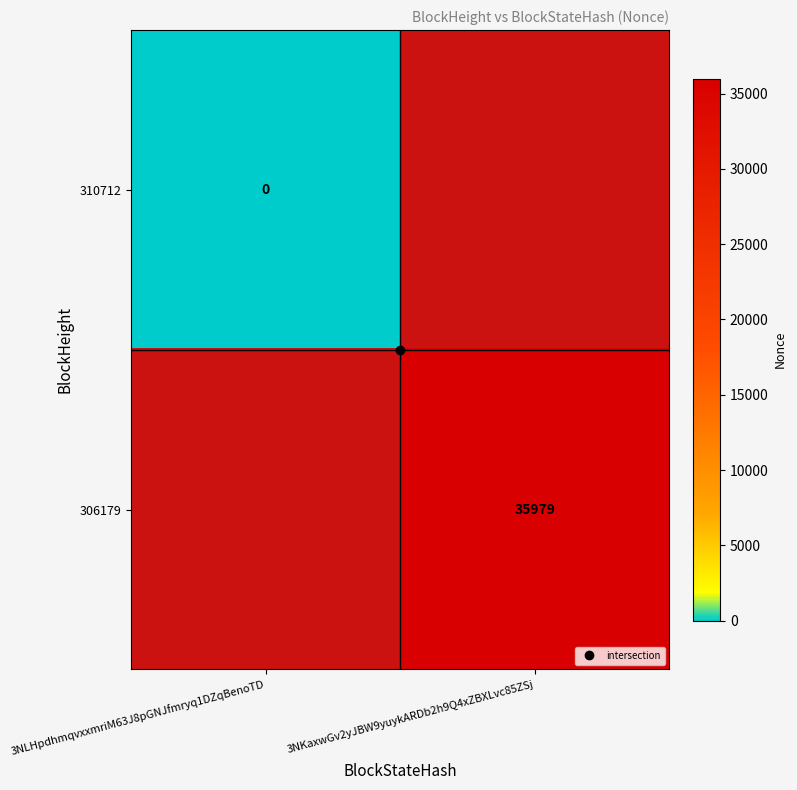

Rank the categories by 306179 value from lowest to highest.

3NLHpdhmqvxxmriM63J8pGNJfmryq1DZqBenoTD, 3NKaxwGv2yJBW9yuykARDb2h9Q4xZBXLvc85ZSj